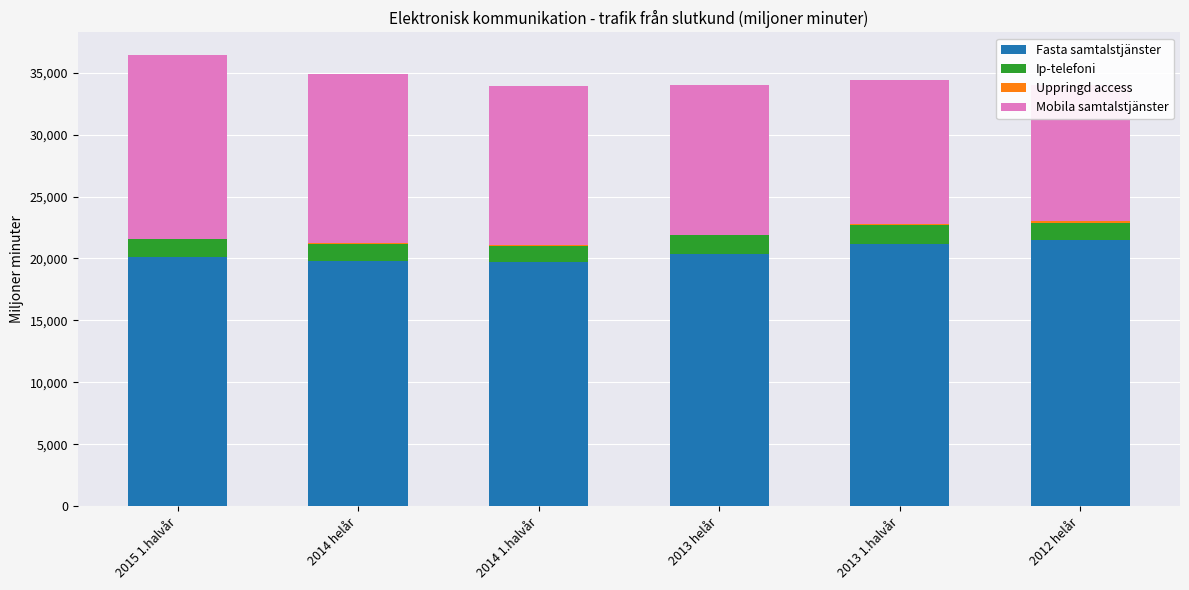

How many bars are there in each group?

4